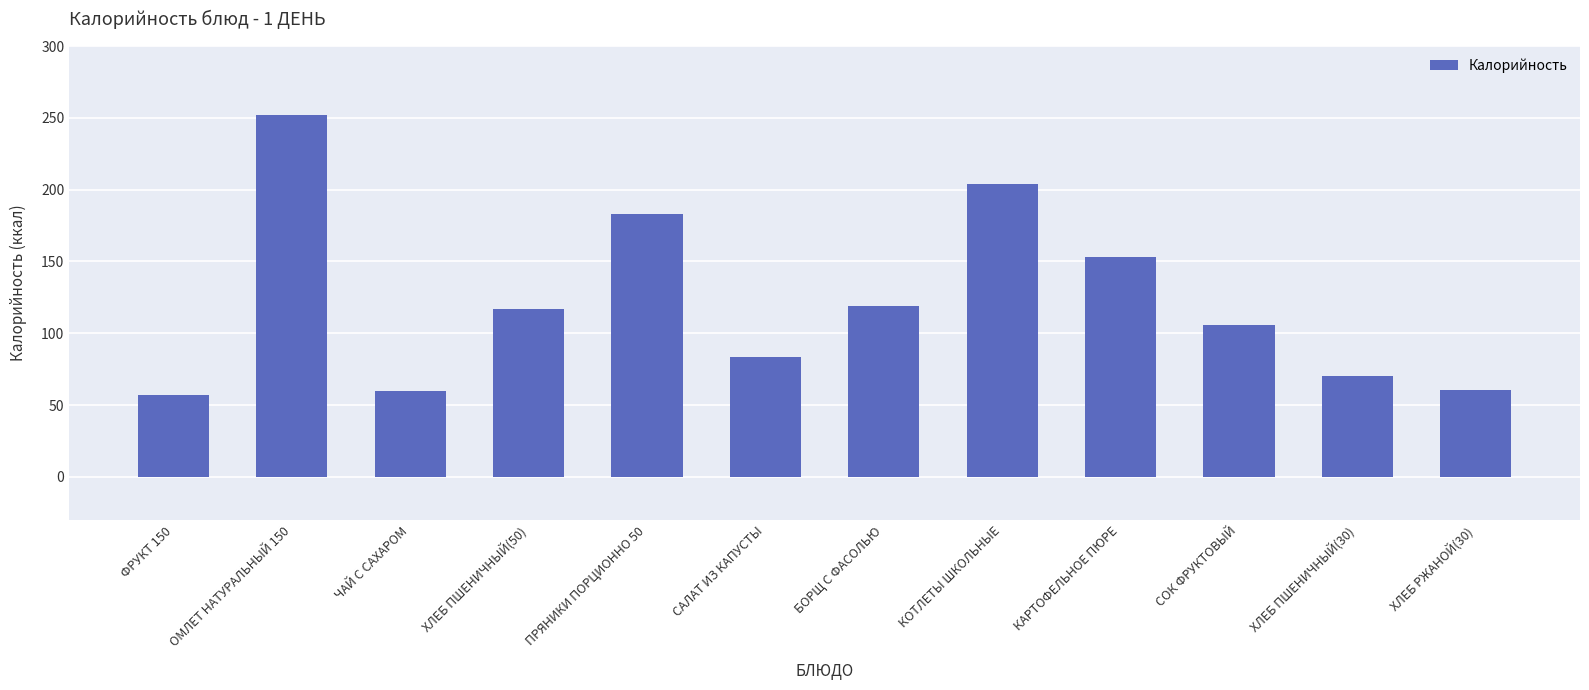

At which label is the value closest to 154?

КАРТОФЕЛЬНОЕ ПЮРЕ